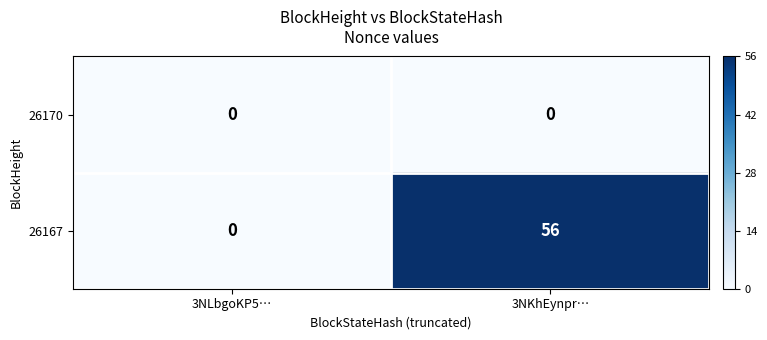

Read the 26167 value at 3NKhEynpr…, to the nearest 10.

60